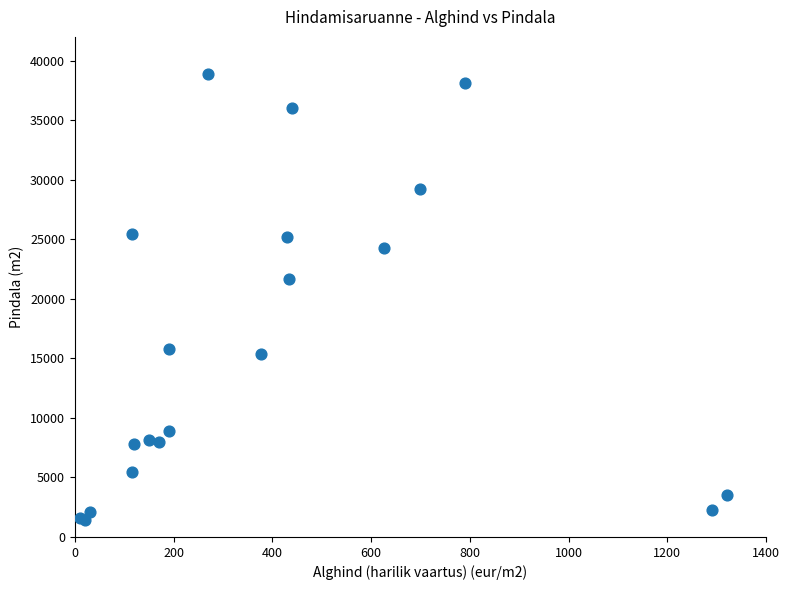

What Y value in the scatter plot is closest to 20134?

21700